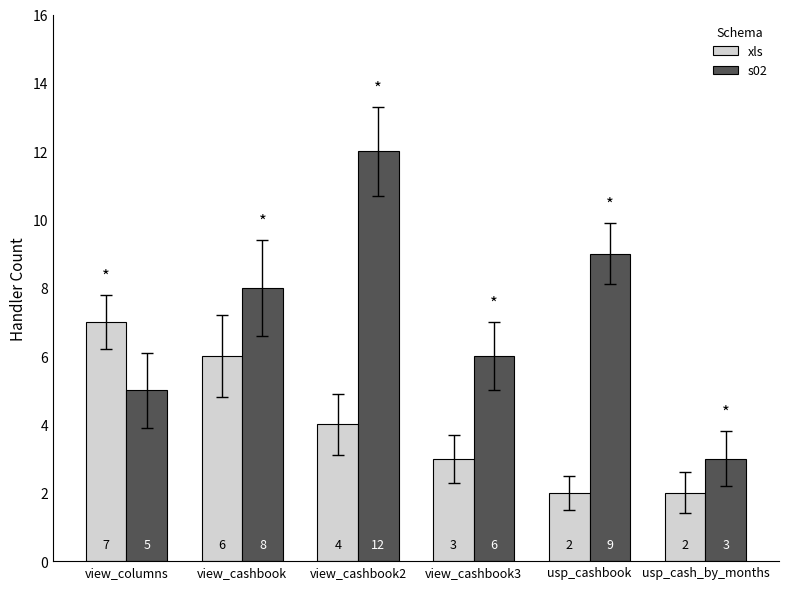

List the series in order of their peak value, highest first.

s02, xls